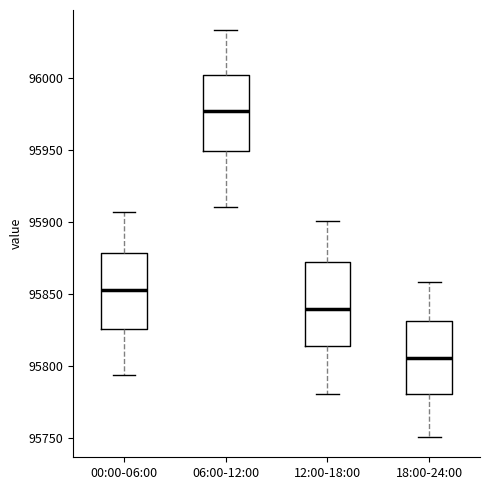

Reading left to right, read every box against the y-axis: the position of its median line, the range the box covers, and the ends of its whiskers. The values are not printed on the chart, so give them approximately, as read against the axis.

00:00-06:00: median 95850, box 95825 to 95880, whiskers 95795 to 95905
06:00-12:00: median 95975, box 95950 to 96000, whiskers 95910 to 96035
12:00-18:00: median 95840, box 95815 to 95870, whiskers 95780 to 95900
18:00-24:00: median 95805, box 95780 to 95830, whiskers 95750 to 95860